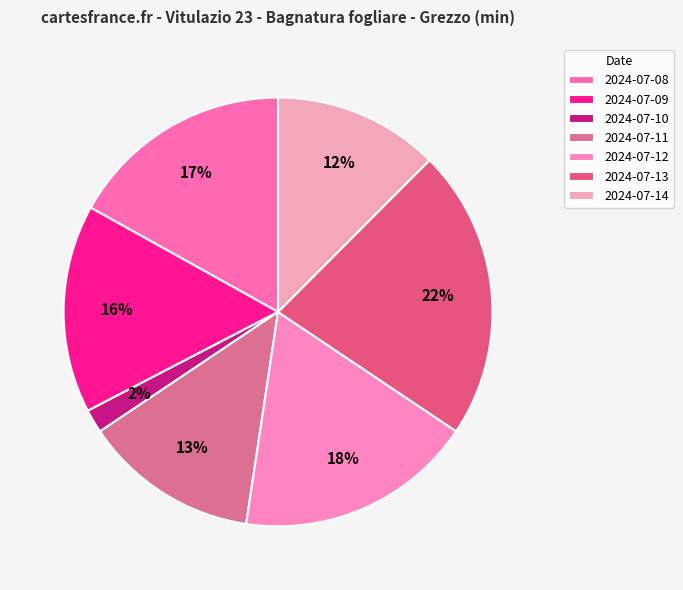

Which category has the smallest portion of the pie?

2024-07-10